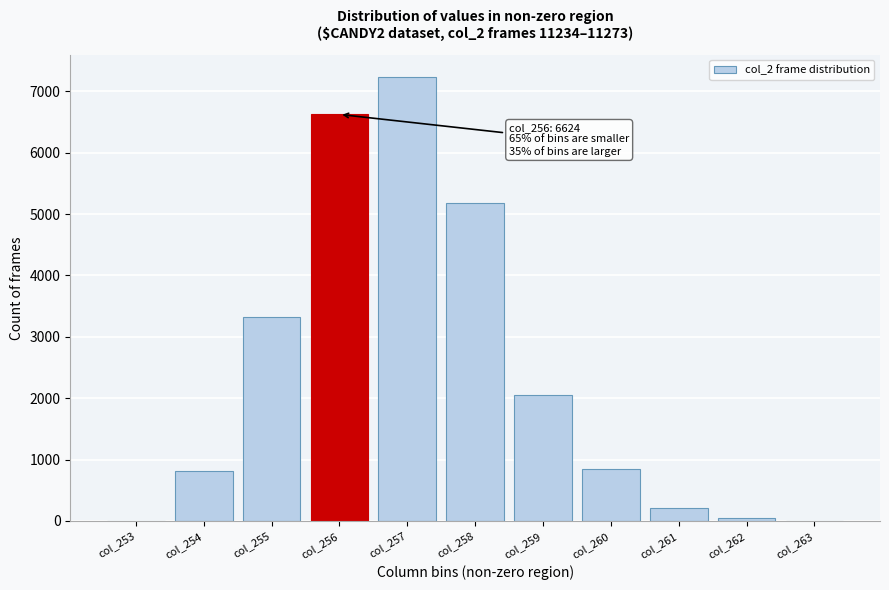

Where is the data nearest to the value 3621?

col_255